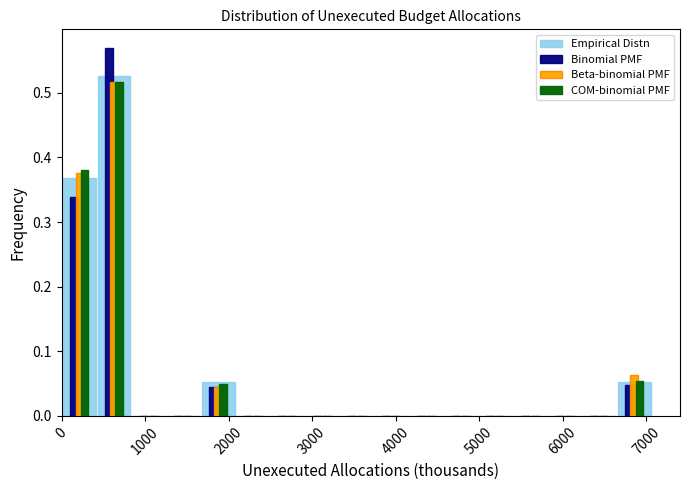

In the Beta-binomial PMF series, which range on the x-axis has the tallest bar?

400 to 800